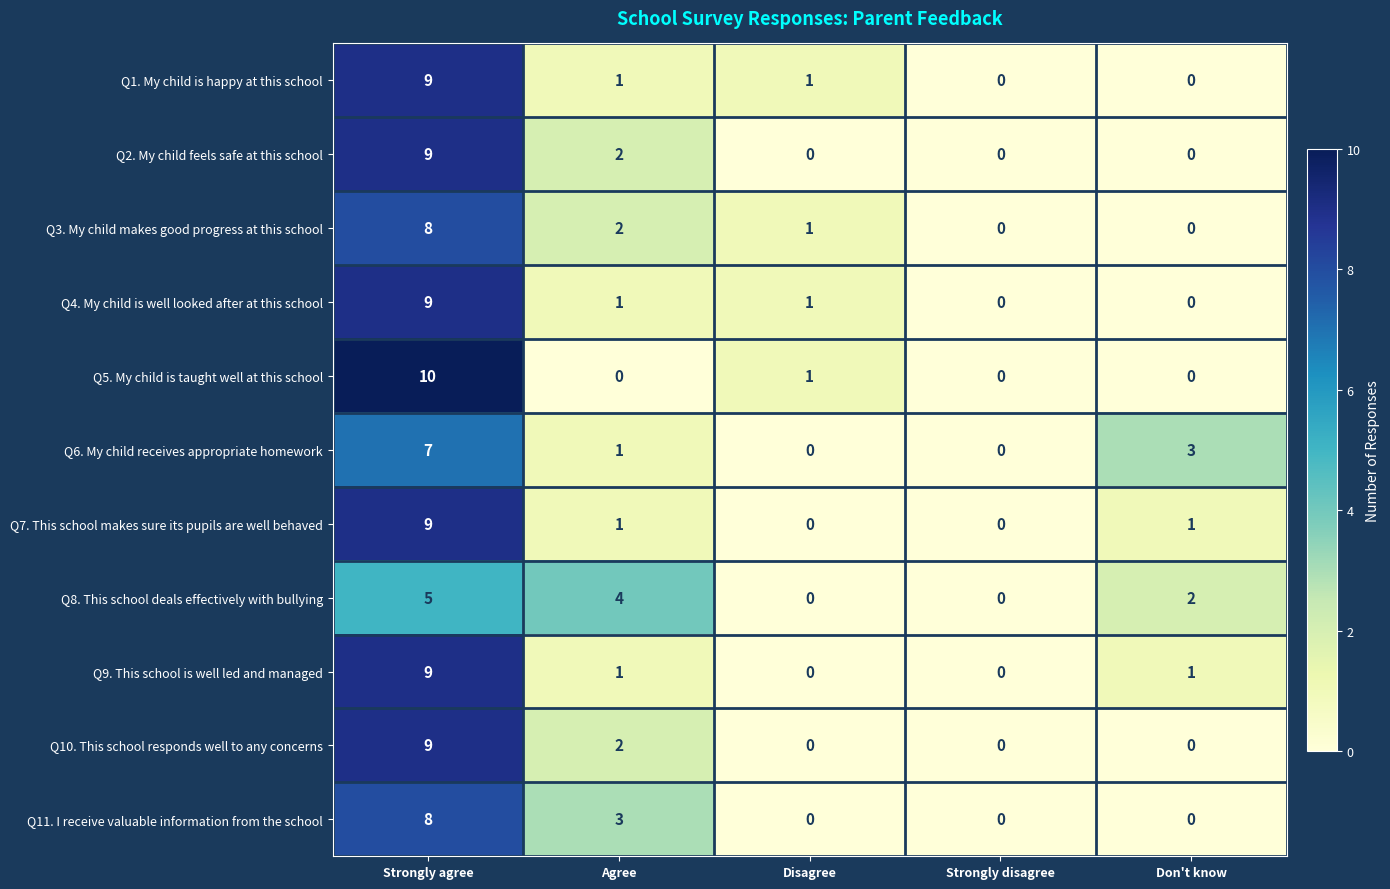

What is the maximum value for Q9. This school is well led and managed?

9